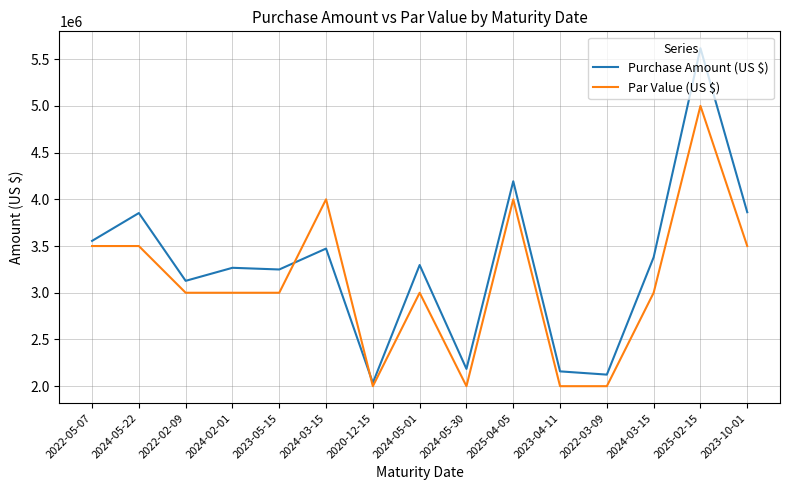

What is the spread (max minus min) of values at 2022-03-09?

123784.4